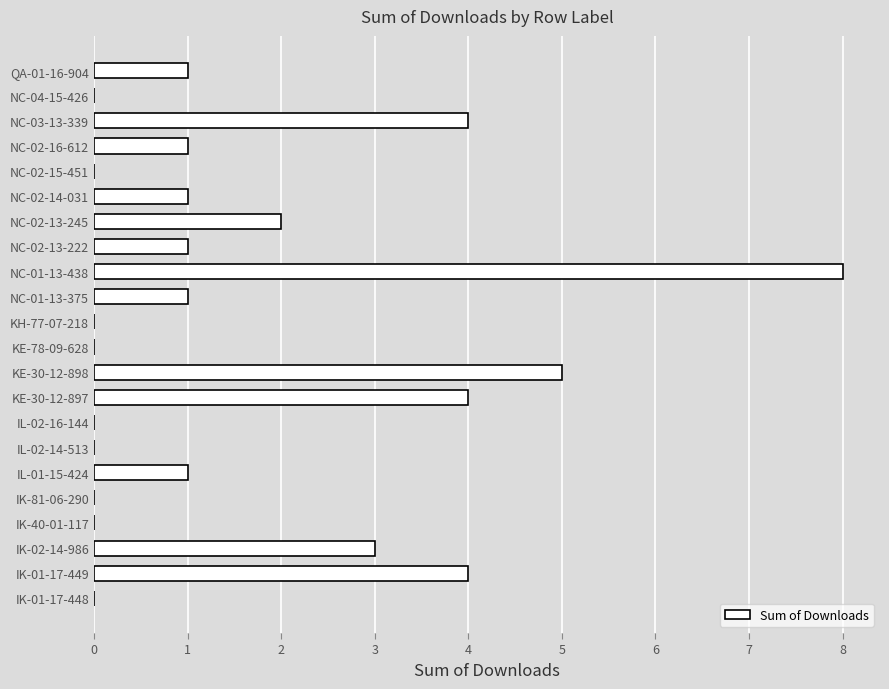

True or false: the data shows 2 at NC-02-14-031.

False